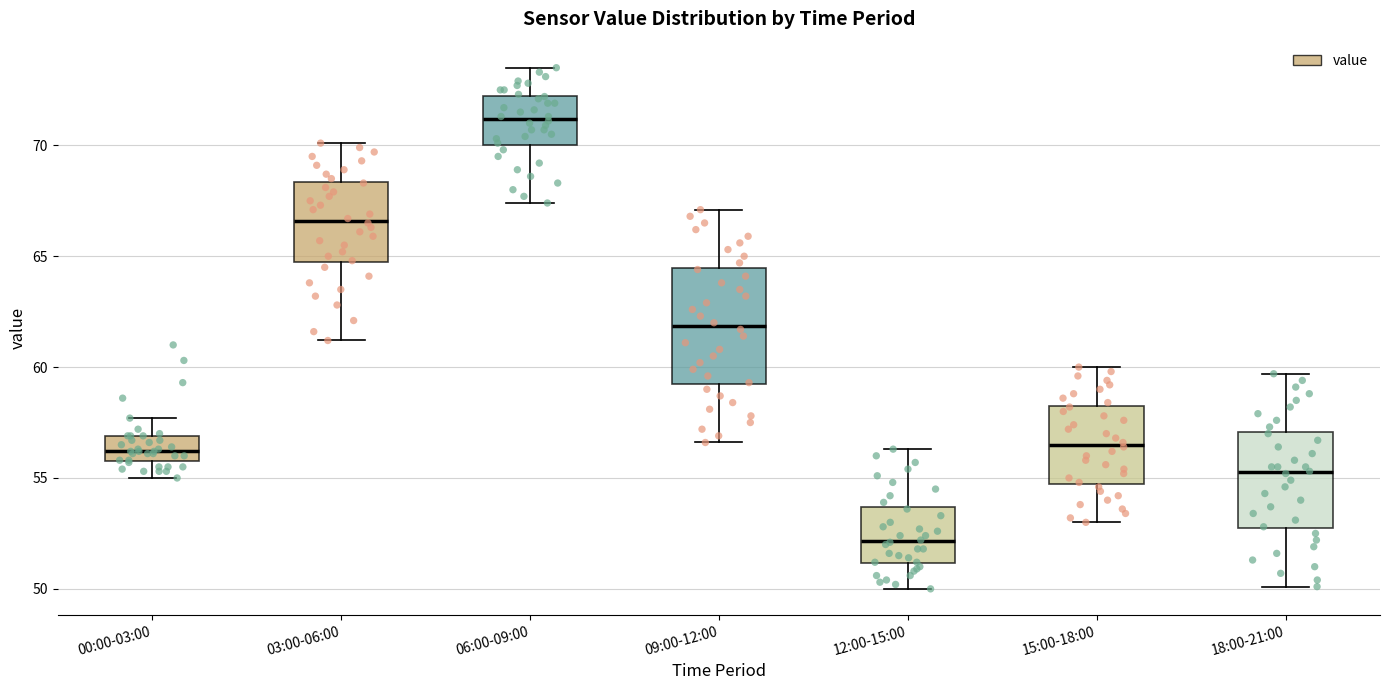

Reading left to right, transcribe this box plot: for each box, give where its median line is, the range the box spans, and where its two whiskers end, as read against the y-axis. The values are not printed on the chart, so give them approximately, as read against the axis.

00:00-03:00: median 56.0 (inside the box), box 56.0 to 57.0, whiskers 55.0 to 57.5
03:00-06:00: median 66.5, box 64.5 to 68.5, whiskers 61.0 to 70.0
06:00-09:00: median 71.0, box 70.0 to 72.0, whiskers 67.5 to 73.5
09:00-12:00: median 62.0, box 59.0 to 64.5, whiskers 56.5 to 67.0
12:00-15:00: median 52.0, box 51.0 to 53.5, whiskers 50.0 to 56.5
15:00-18:00: median 56.5, box 55.0 to 58.5, whiskers 53.0 to 60.0
18:00-21:00: median 55.5, box 52.5 to 57.0, whiskers 50.0 to 59.5